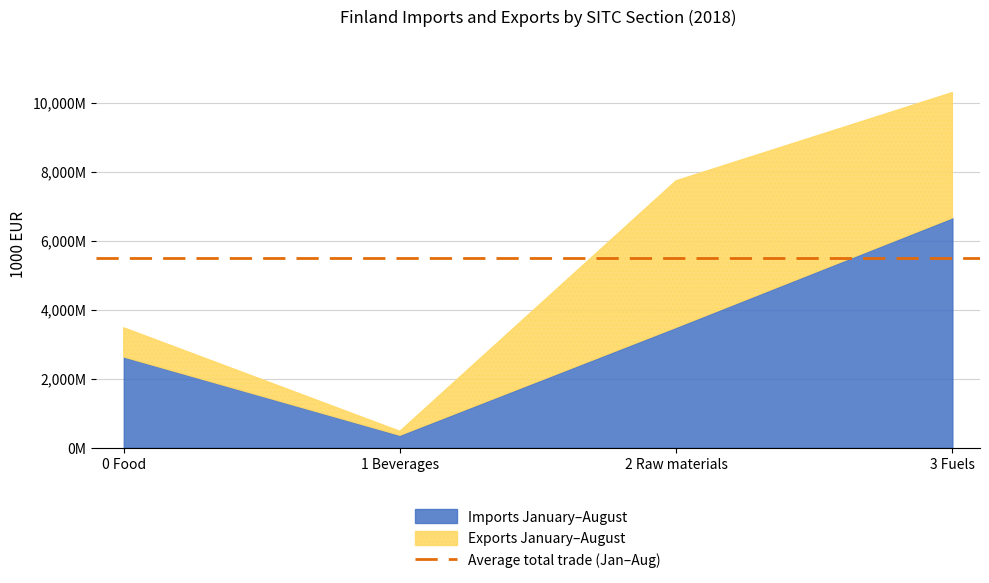

Which has a higher value, 2 Raw materials or 0 Food?

2 Raw materials